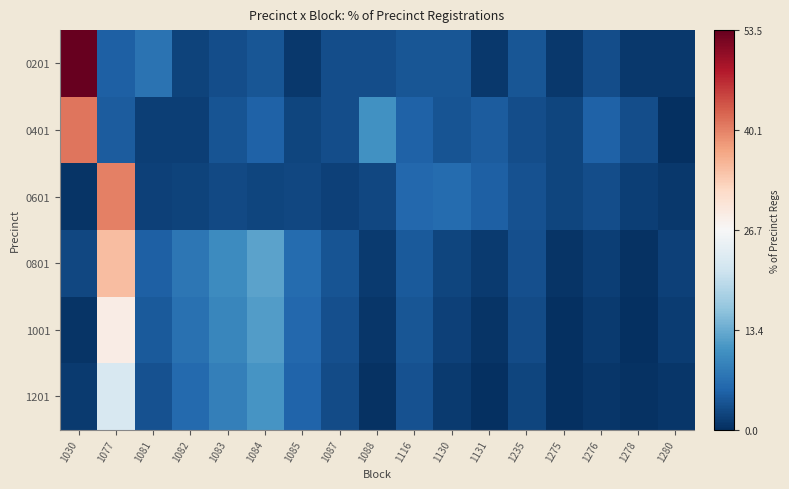

Between 1077 and 1082, which is larger?

1077